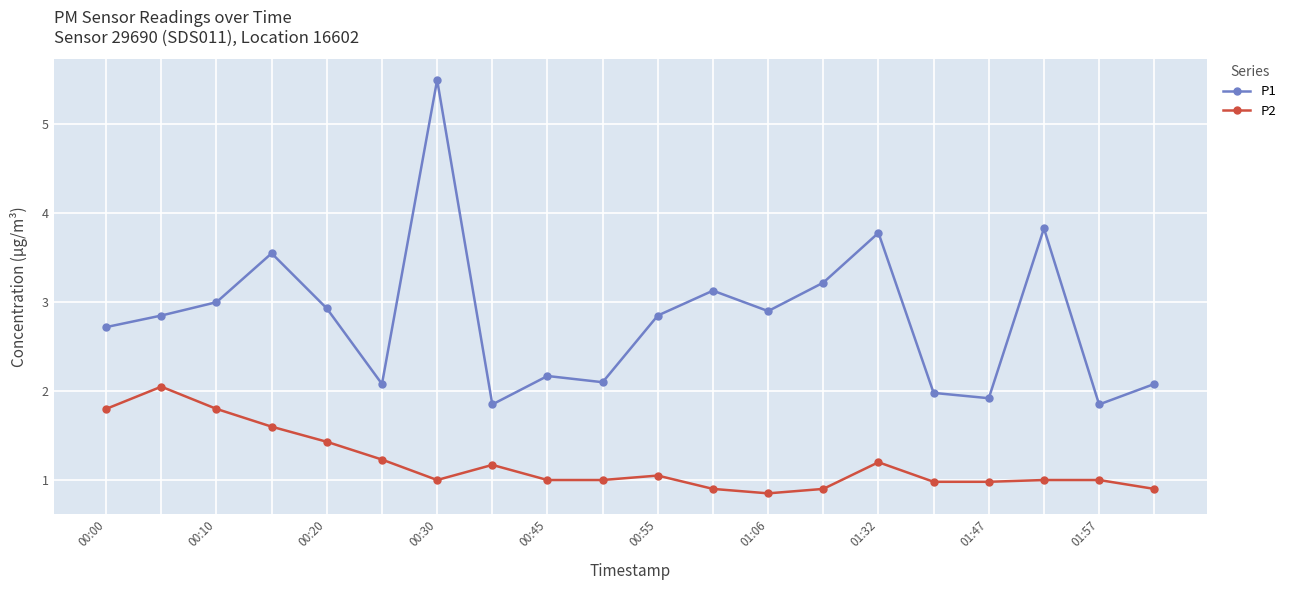

How many data points does each series have?

20